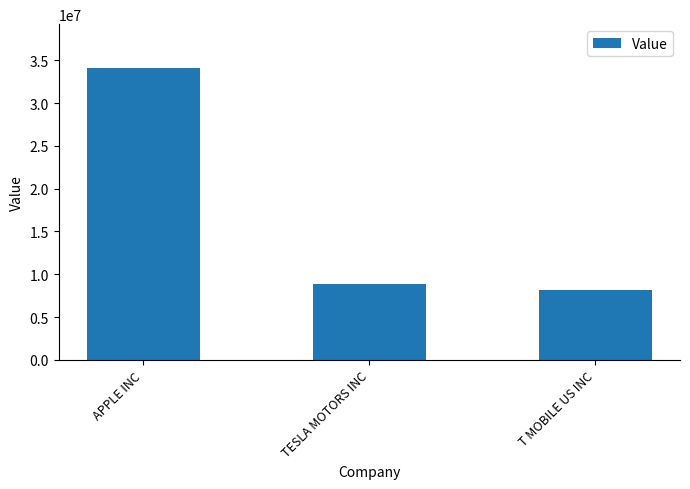

What is the label of the 3rd bar from the left?

T MOBILE US INC